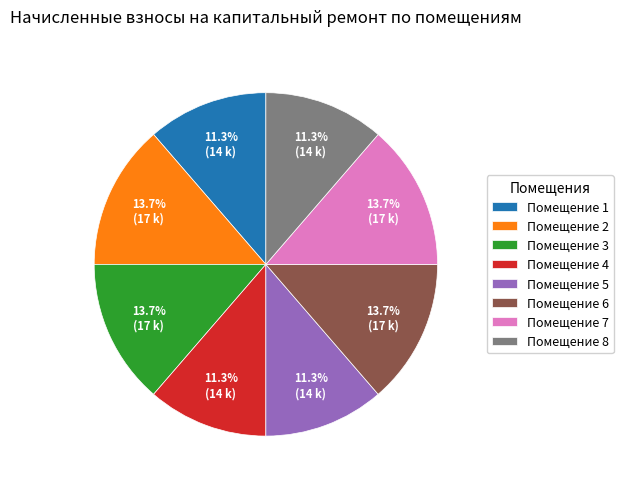

How many segments does this pie chart have?

8